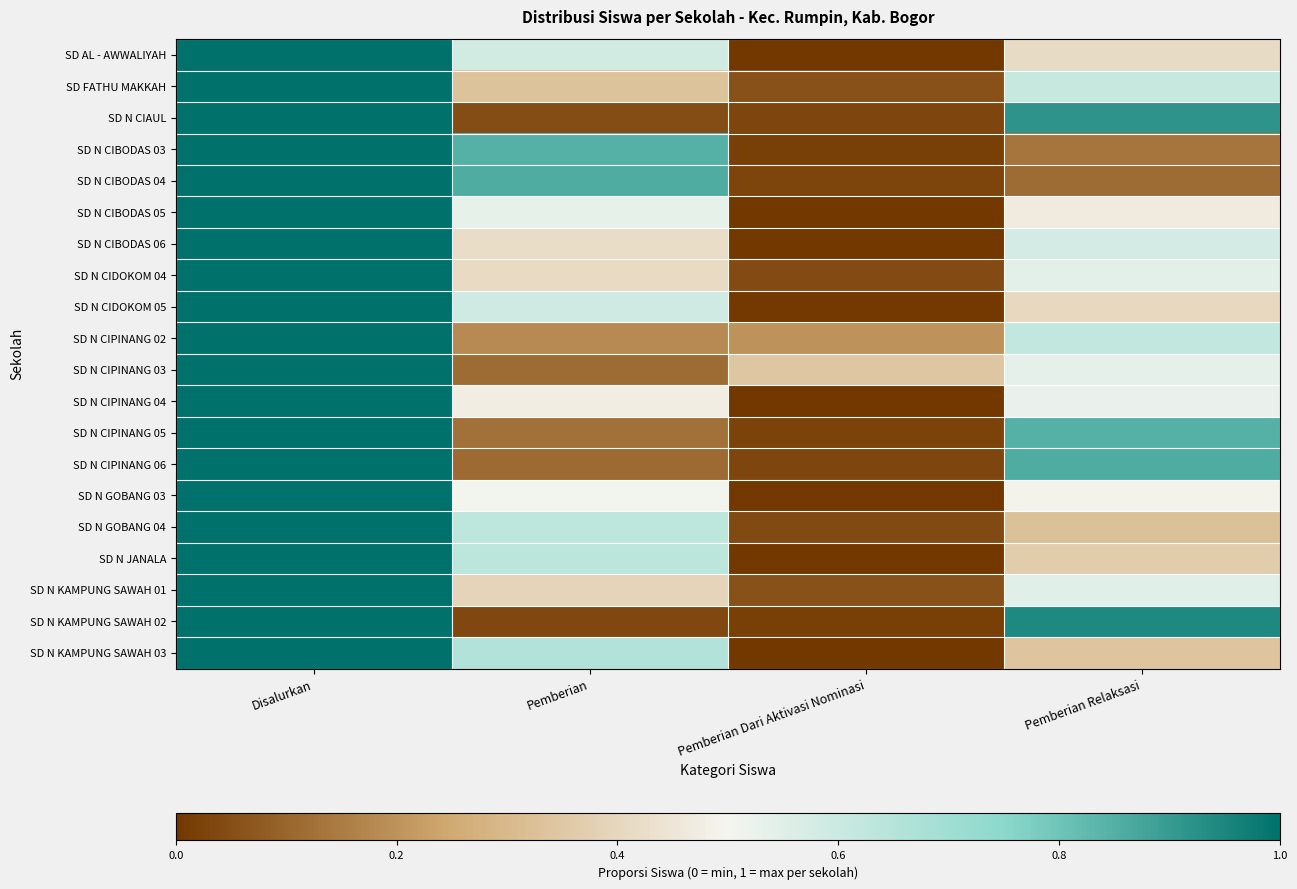

Reading left to right, extract all data points from this chart.

SD AL - AWWALIYAH: Disalurkan=1.0	Pemberian=0.6	Pemberian Dari Aktivasi Nominasi=0.0	Pemberian Relaksasi=0.4
SD FATHU MAKKAH: Disalurkan=1.0	Pemberian=0.3	Pemberian Dari Aktivasi Nominasi=0.1	Pemberian Relaksasi=0.6
SD N CIAUL: Disalurkan=1.0	Pemberian=0.1	Pemberian Dari Aktivasi Nominasi=0.0	Pemberian Relaksasi=0.9
SD N CIBODAS 03: Disalurkan=1.0	Pemberian=0.8	Pemberian Dari Aktivasi Nominasi=0.0	Pemberian Relaksasi=0.1
SD N CIBODAS 04: Disalurkan=1.0	Pemberian=0.9	Pemberian Dari Aktivasi Nominasi=0.0	Pemberian Relaksasi=0.1
SD N CIBODAS 05: Disalurkan=1.0	Pemberian=0.5	Pemberian Dari Aktivasi Nominasi=0.0	Pemberian Relaksasi=0.5
SD N CIBODAS 06: Disalurkan=1.0	Pemberian=0.4	Pemberian Dari Aktivasi Nominasi=0.0	Pemberian Relaksasi=0.6
SD N CIDOKOM 04: Disalurkan=1.0	Pemberian=0.4	Pemberian Dari Aktivasi Nominasi=0.0	Pemberian Relaksasi=0.5
SD N CIDOKOM 05: Disalurkan=1.0	Pemberian=0.6	Pemberian Dari Aktivasi Nominasi=0.0	Pemberian Relaksasi=0.4
SD N CIPINANG 02: Disalurkan=1.0	Pemberian=0.2	Pemberian Dari Aktivasi Nominasi=0.2	Pemberian Relaksasi=0.6
SD N CIPINANG 03: Disalurkan=1.0	Pemberian=0.1	Pemberian Dari Aktivasi Nominasi=0.3	Pemberian Relaksasi=0.5
SD N CIPINANG 04: Disalurkan=1.0	Pemberian=0.5	Pemberian Dari Aktivasi Nominasi=0.0	Pemberian Relaksasi=0.5
SD N CIPINANG 05: Disalurkan=1.0	Pemberian=0.1	Pemberian Dari Aktivasi Nominasi=0.0	Pemberian Relaksasi=0.8
SD N CIPINANG 06: Disalurkan=1.0	Pemberian=0.1	Pemberian Dari Aktivasi Nominasi=0.0	Pemberian Relaksasi=0.9
SD N GOBANG 03: Disalurkan=1.0	Pemberian=0.5	Pemberian Dari Aktivasi Nominasi=0.0	Pemberian Relaksasi=0.5
SD N GOBANG 04: Disalurkan=1.0	Pemberian=0.6	Pemberian Dari Aktivasi Nominasi=0.0	Pemberian Relaksasi=0.3
SD N JANALA: Disalurkan=1.0	Pemberian=0.6	Pemberian Dari Aktivasi Nominasi=0.0	Pemberian Relaksasi=0.4
SD N KAMPUNG SAWAH 01: Disalurkan=1.0	Pemberian=0.4	Pemberian Dari Aktivasi Nominasi=0.1	Pemberian Relaksasi=0.6
SD N KAMPUNG SAWAH 02: Disalurkan=1.0	Pemberian=0.0	Pemberian Dari Aktivasi Nominasi=0.0	Pemberian Relaksasi=0.9
SD N KAMPUNG SAWAH 03: Disalurkan=1.0	Pemberian=0.7	Pemberian Dari Aktivasi Nominasi=0.0	Pemberian Relaksasi=0.3